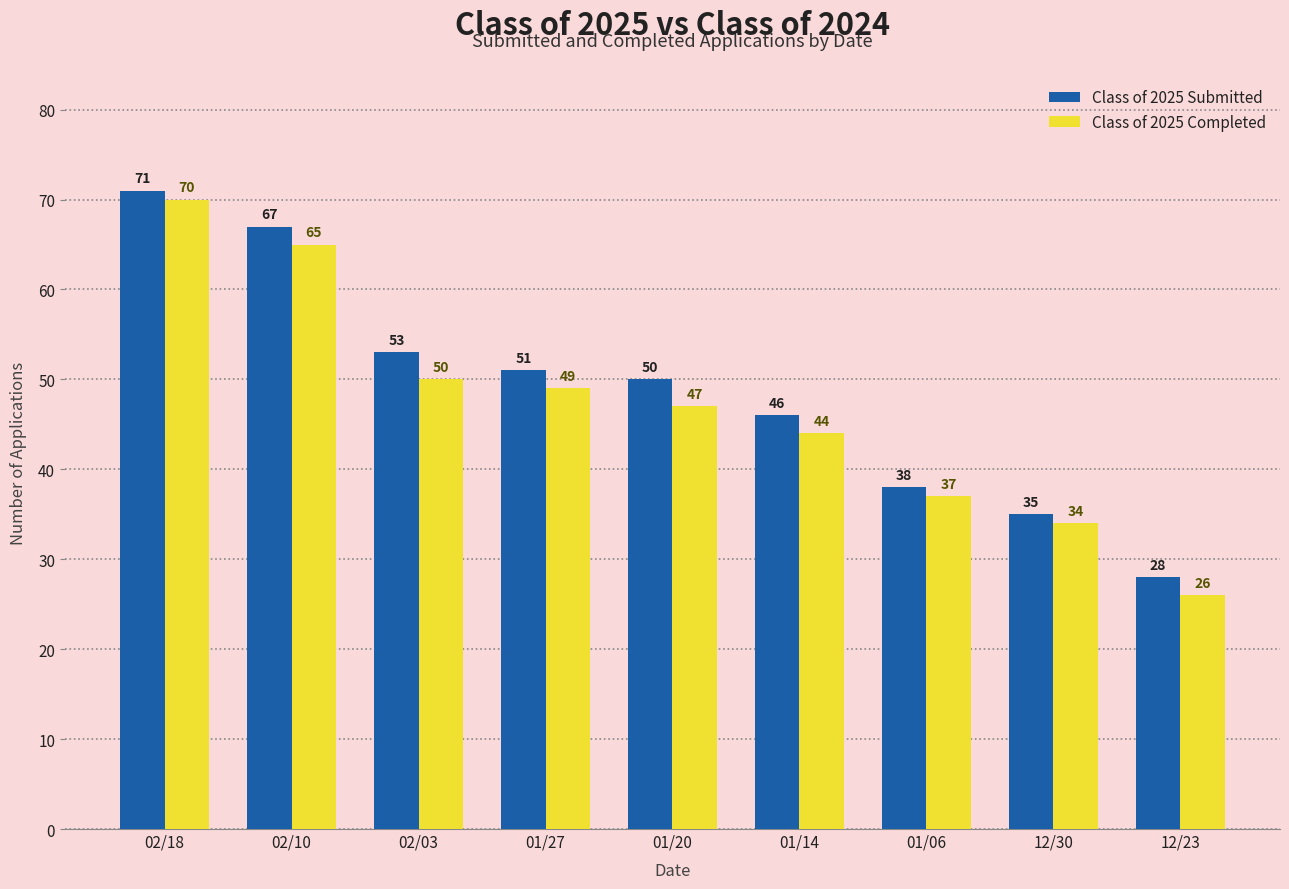

Reading left to right, what are all the values shown in this chart?

Class of 2025 Submitted: 02/18=71	02/10=67	02/03=53	01/27=51	01/20=50	01/14=46	01/06=38	12/30=35	12/23=28
Class of 2025 Completed: 02/18=70	02/10=65	02/03=50	01/27=49	01/20=47	01/14=44	01/06=37	12/30=34	12/23=26